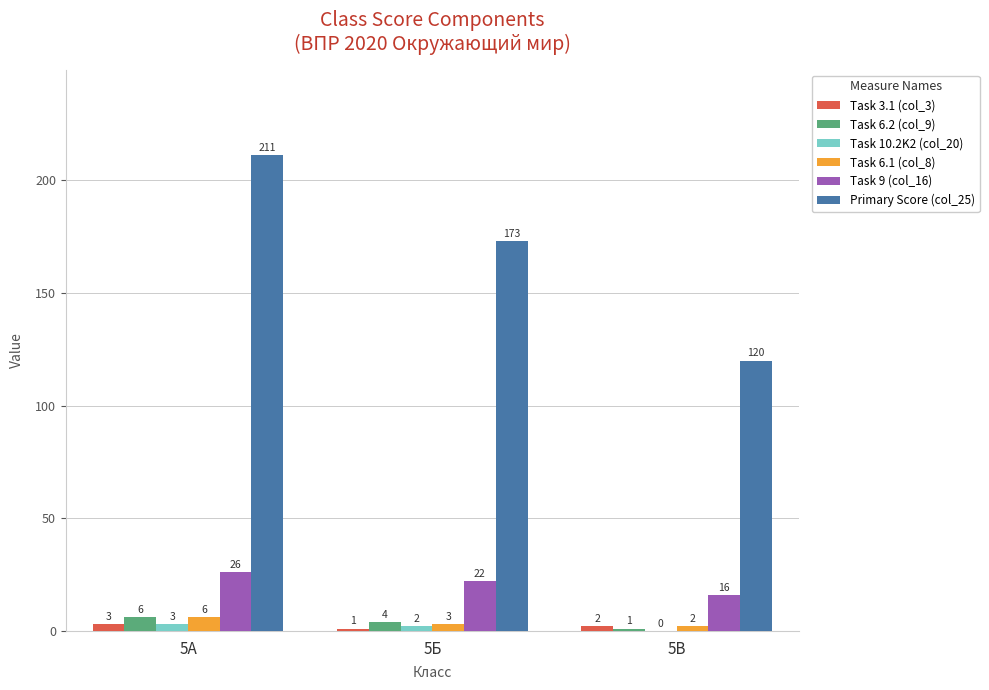

Which series changed the most between 5А and 5Б?

Primary Score (col_25)